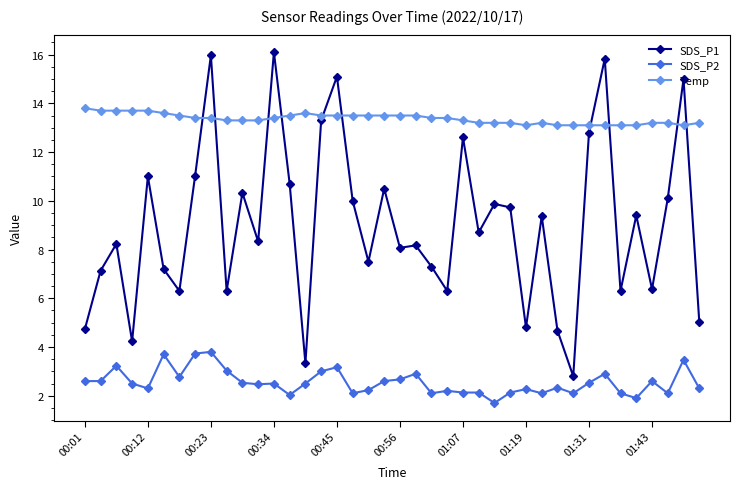

True or false: SDS_P1 has more than 0 interior local peaks.

True